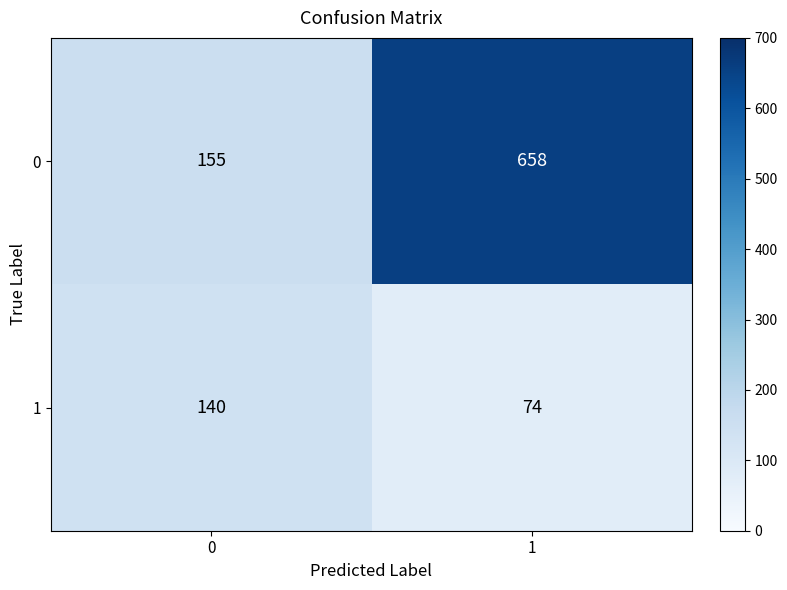

The value of 0 at 0 is 155. True or false?

True